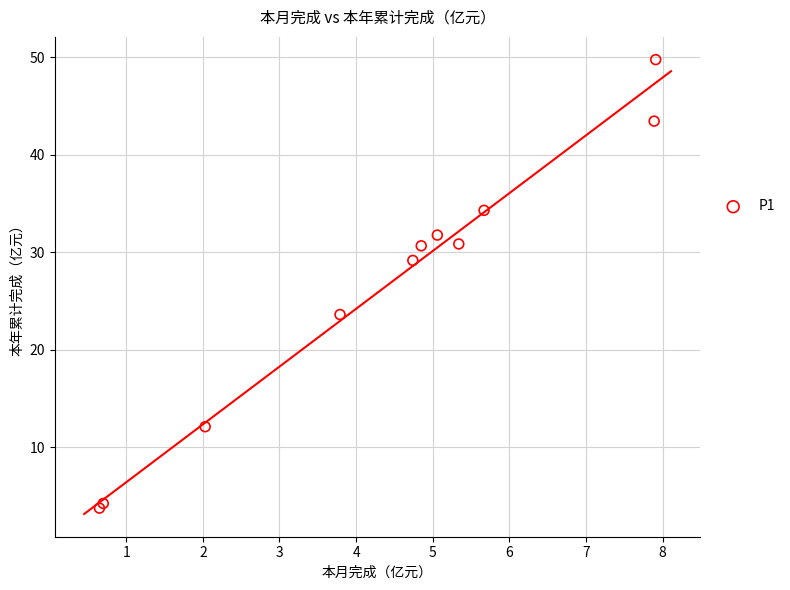

What Y value in the scatter plot is closest to 26?

23.6